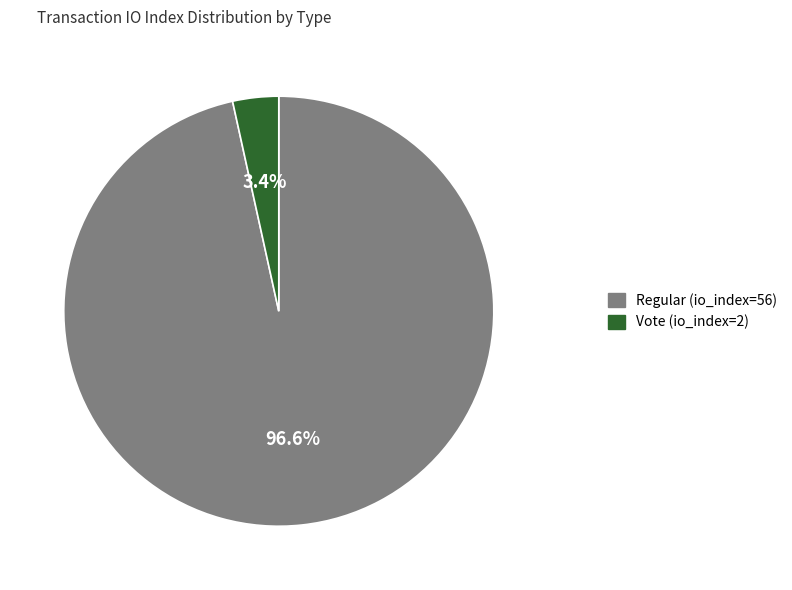

What percentage is the Vote (io_index=2) slice, to the nearest percent?

3%